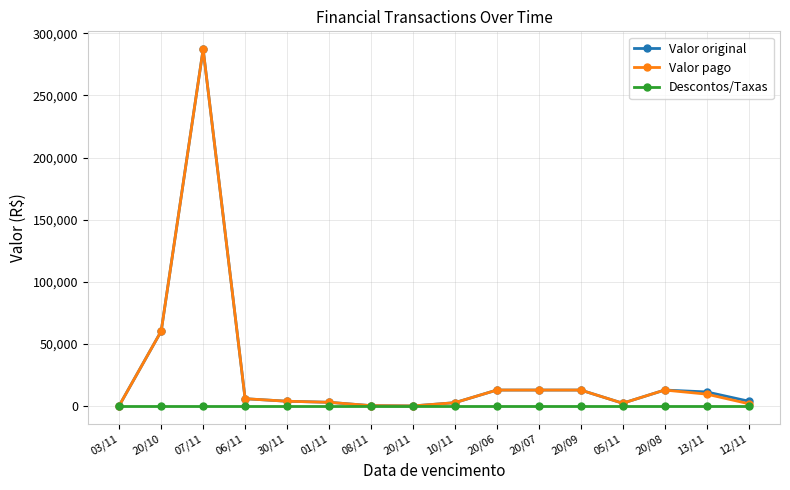

At which label is Valor original closest to 143688?

20/10